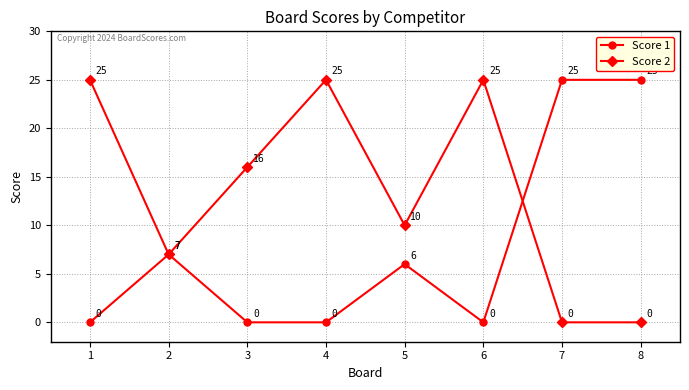

In Score 2, how many points are higher than both neighbors (excluding endpoints)?

2